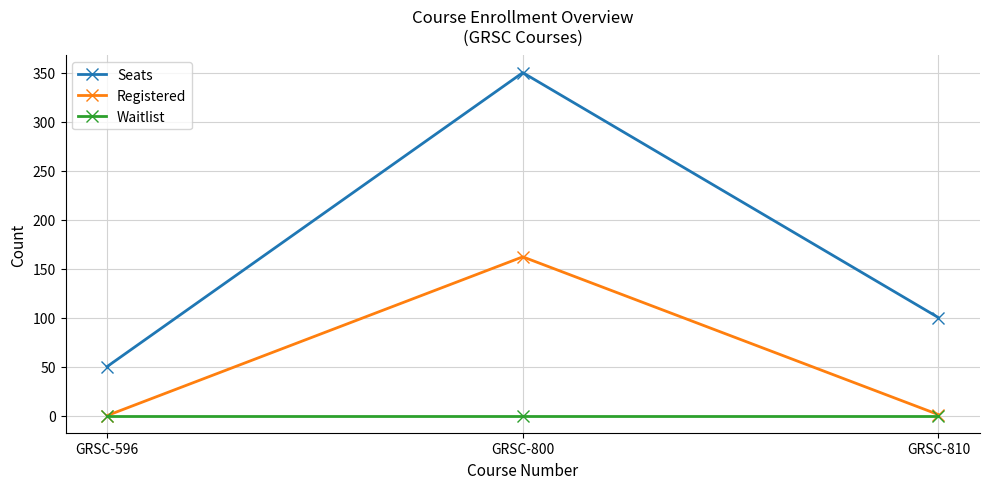

What is the spread (max minus min) of values at GRSC-596?

50